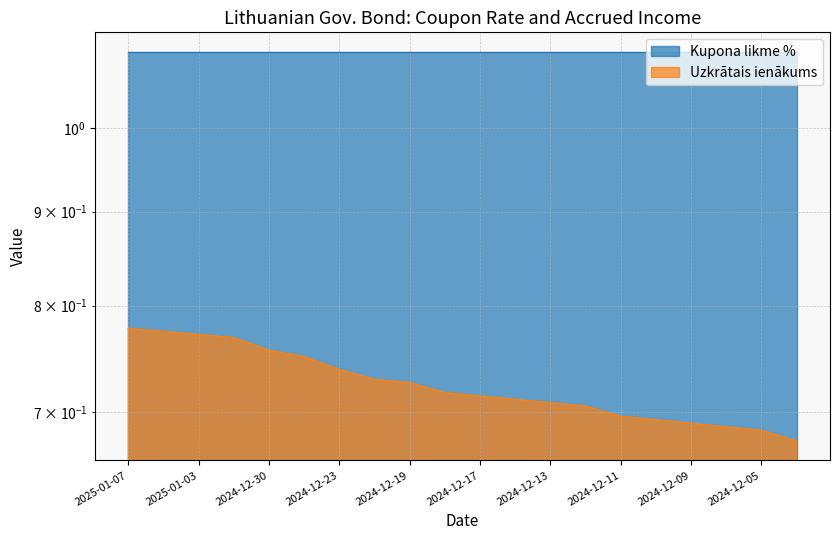

What position from the left is 2024-12-17?

11